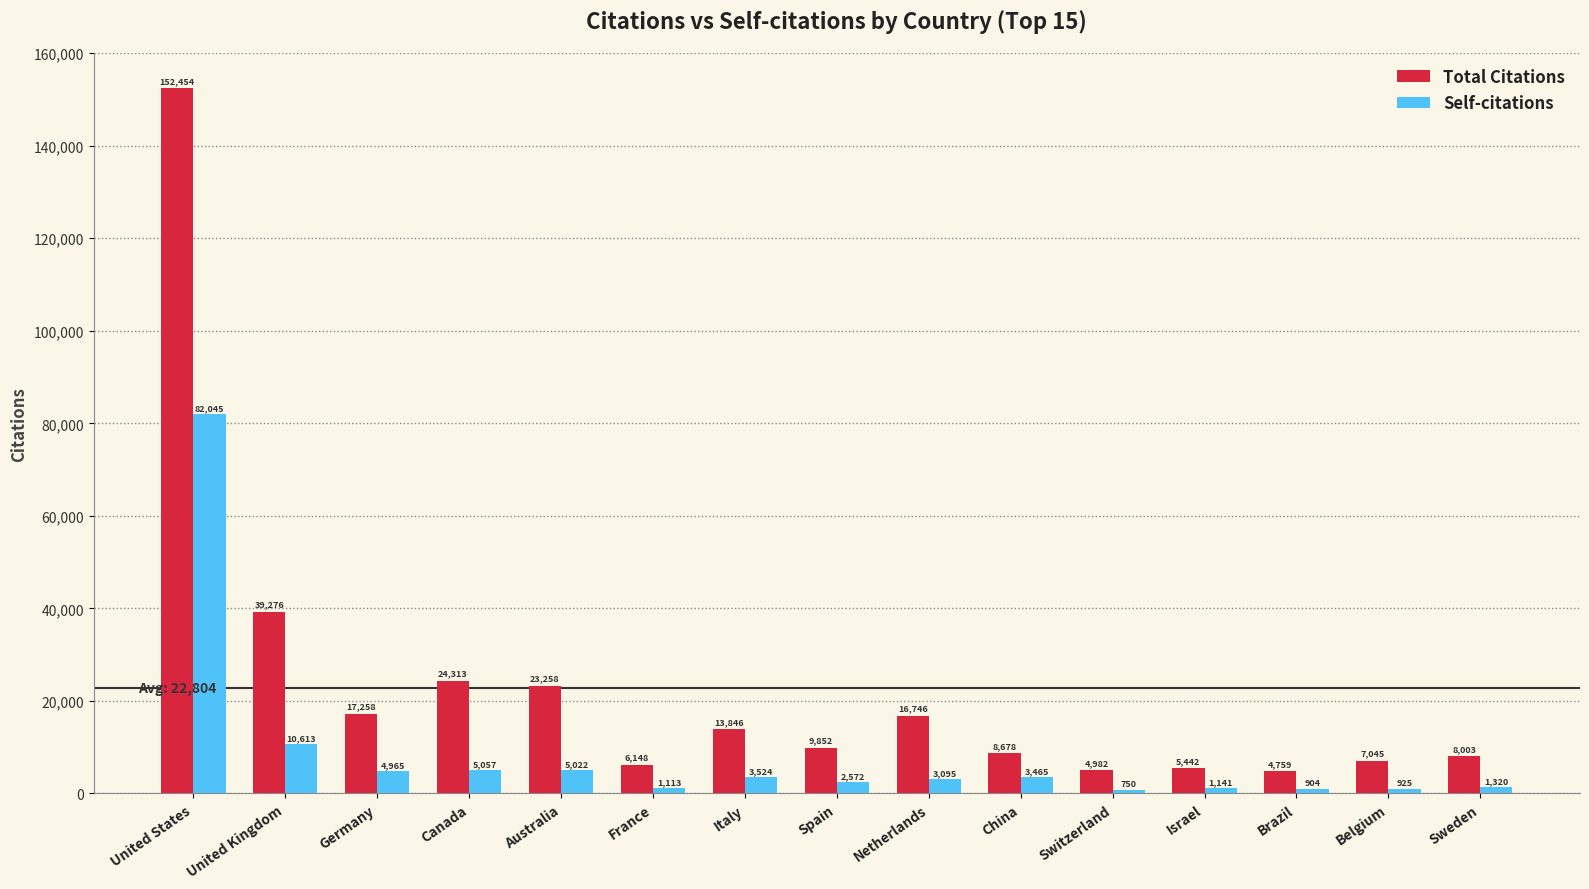

How many bars are there in each group?

2